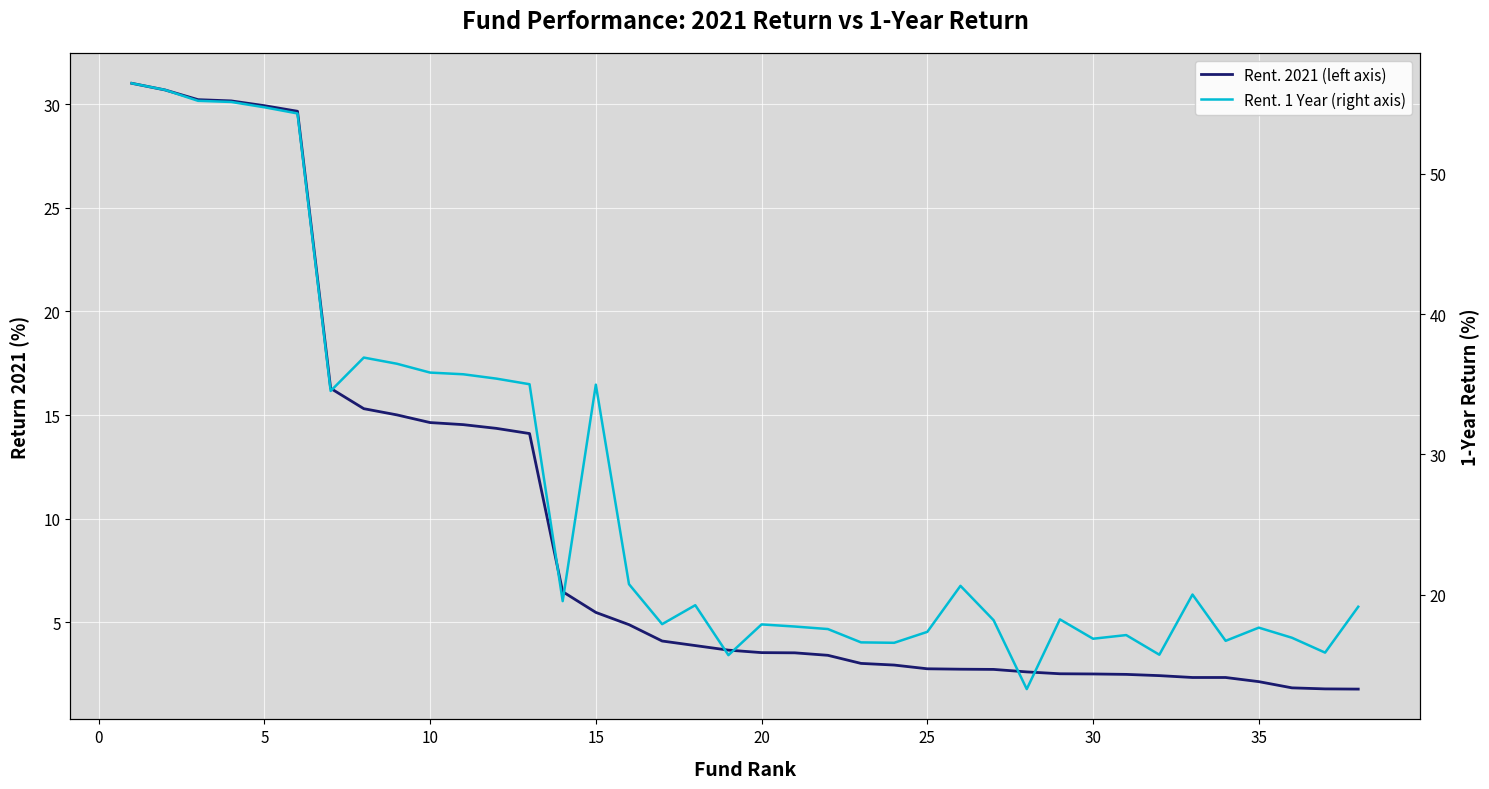

True or false: Rent. 1 Year (right axis) and Rent. 2021 (left axis) cross at least once.

False